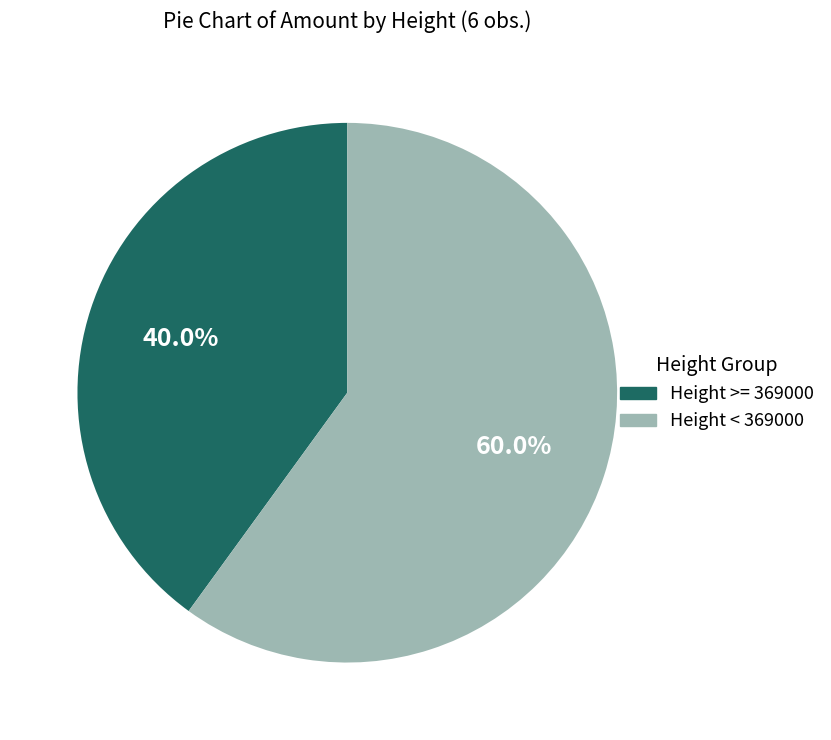

To the nearest percent, what is the average slice percentage?

50%